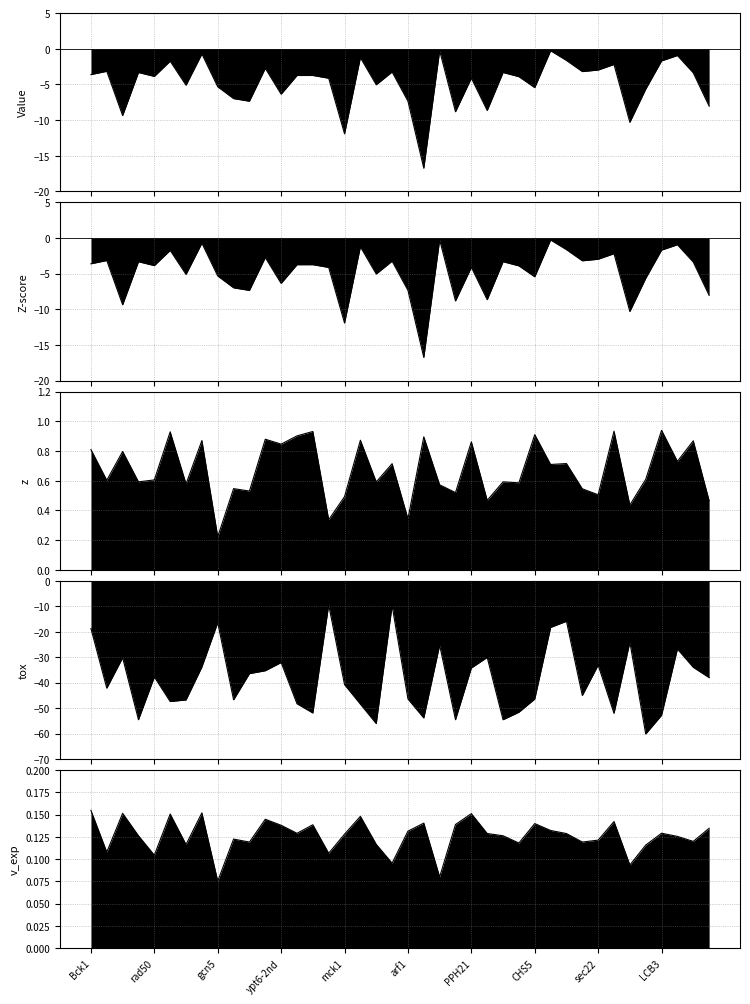

Which series has the largest range (max minus min)?

tox